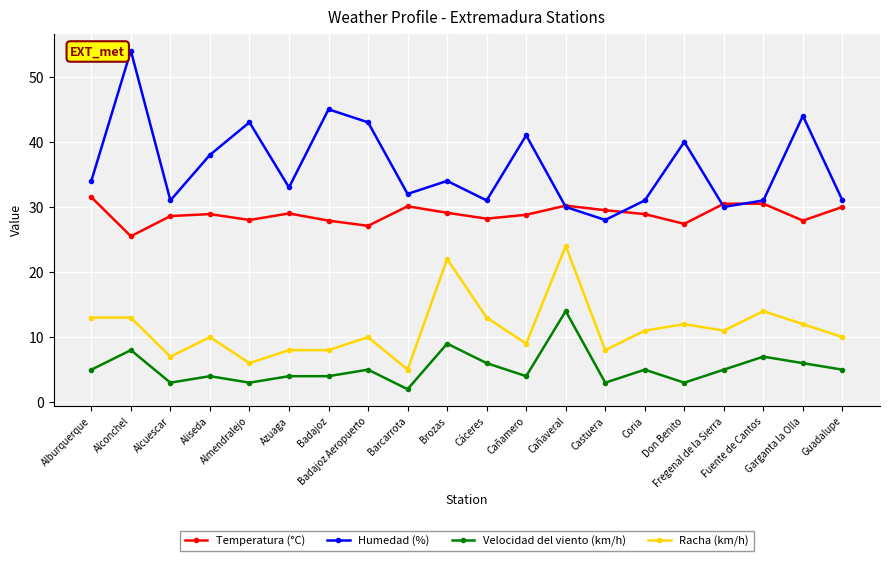

The value of Racha (km/h) at Badajoz Aeropuerto is 10.0. True or false?

True